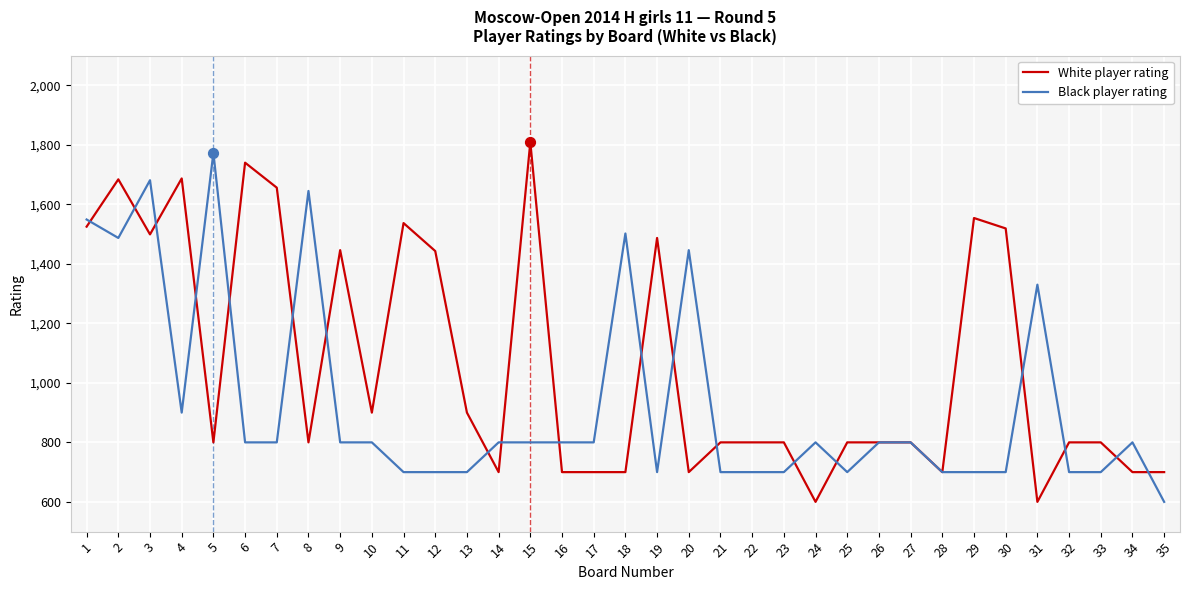

Which series has the largest total across all categories?

White player rating